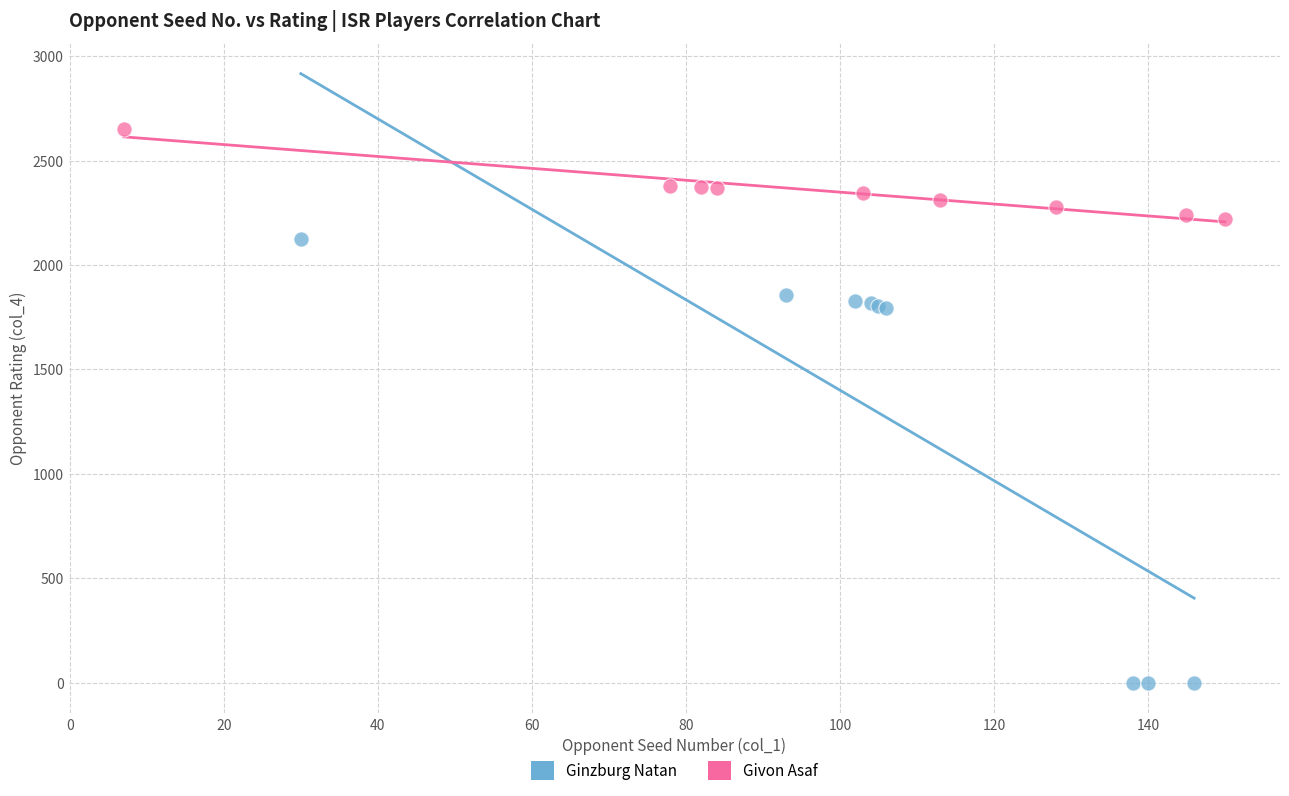

Which series reaches the minimum Y coordinate?

Ginzburg Natan